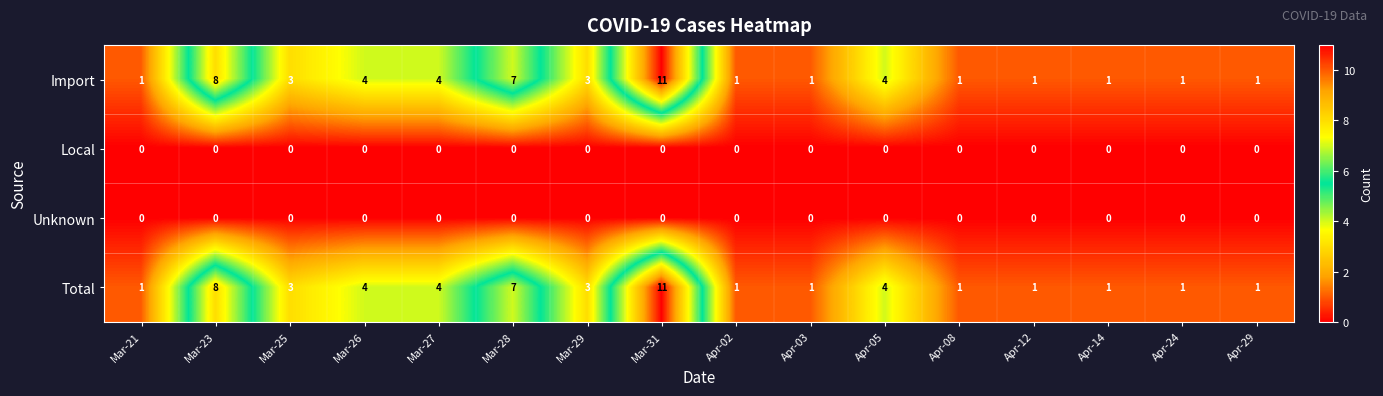

What is the average value of the Total series?

3